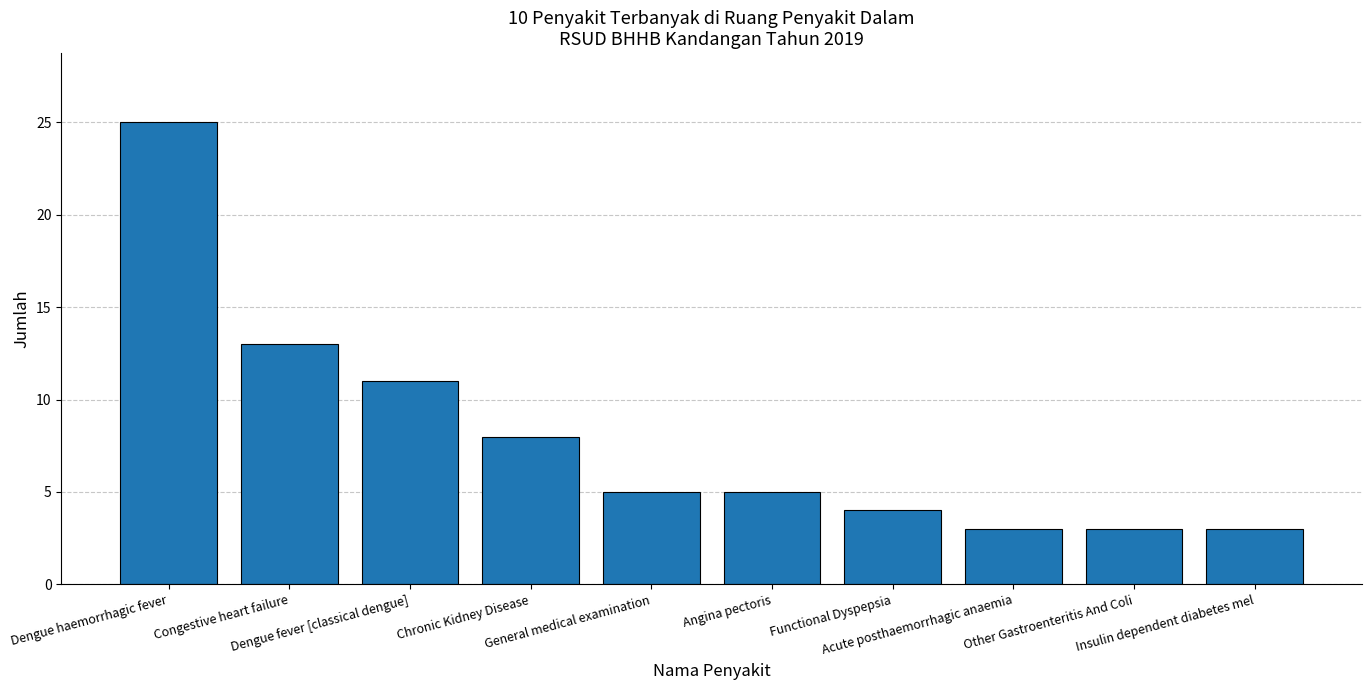

What is the sum of all values?

80